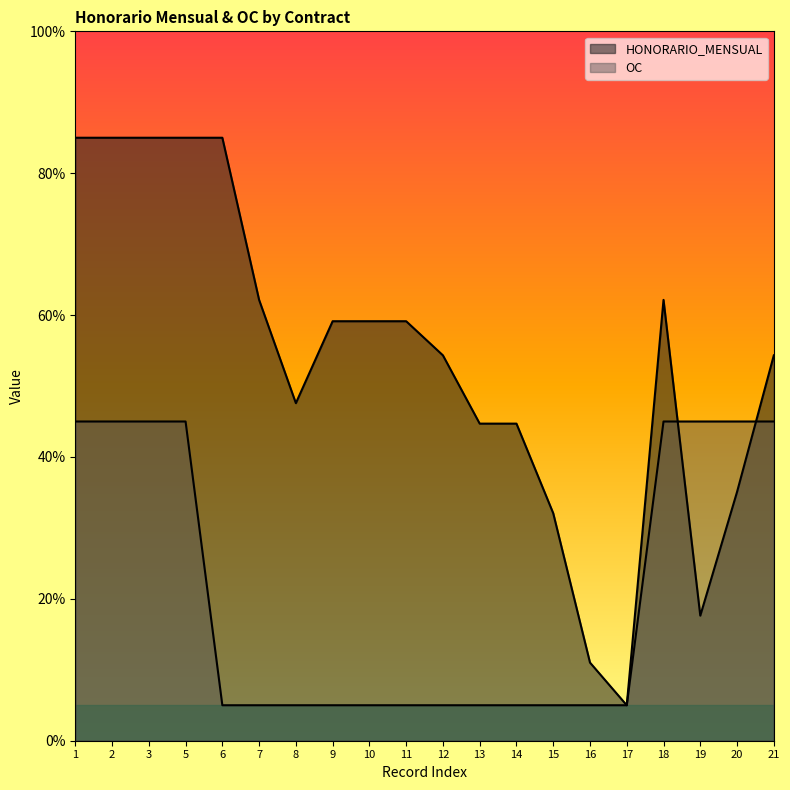

How many distinct data groups are displayed?

2